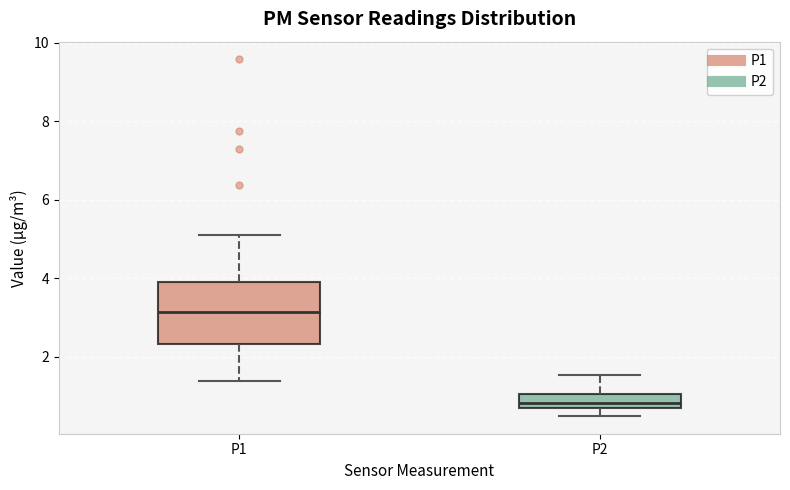

Reading left to right, transcribe this box plot: for each box, give where its median line is, the range the box spans, and where its two whiskers end, as read against the y-axis. The values are not printed on the chart, so give them approximately, as read against the axis.

P1: median 3.2, box 2.4 to 4.0, whiskers 1.4 to 5.2
P2: median 0.8 (just above the box's lower edge), box 0.8 to 1.0, whiskers 0.6 to 1.6